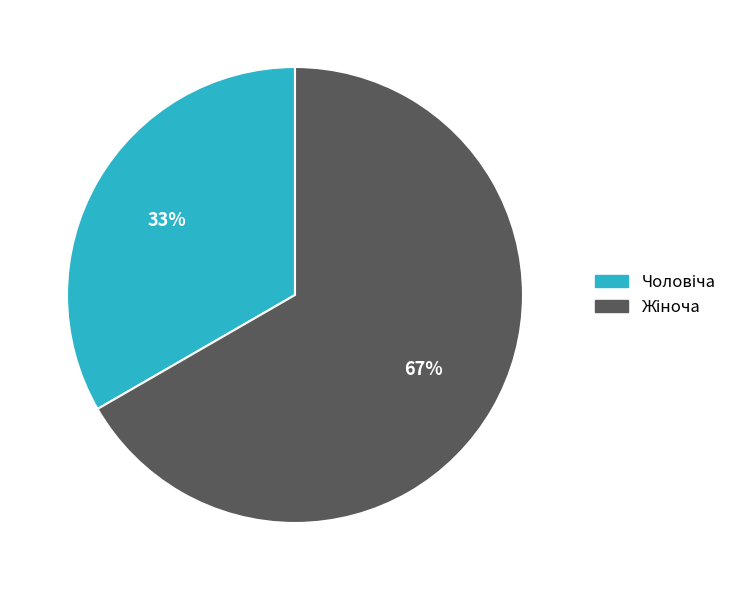

Does any single category account for the majority?

Yes